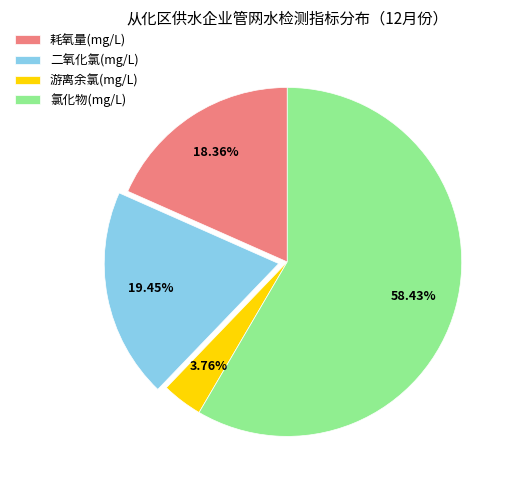

The 氯化物(mg/L) slice represents 58% of the pie. True or false?

True